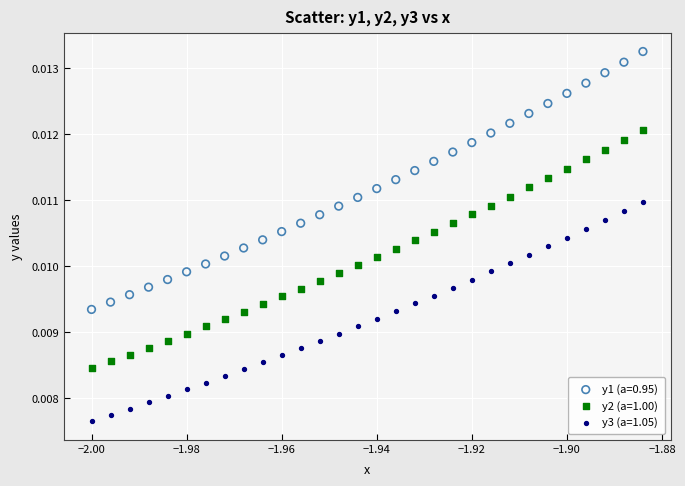

Which series has the widest spread of Y values?

y1 (a=0.95)